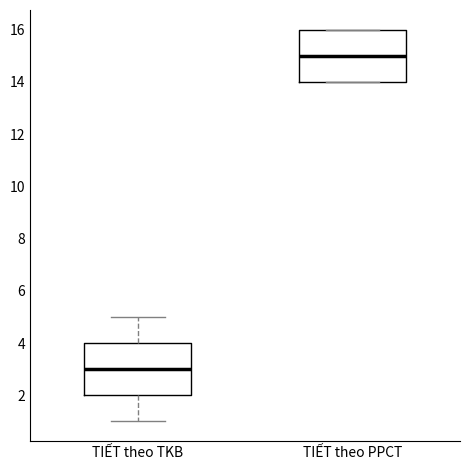

Which box's median line is the lowest?

TIẾT theo TKB